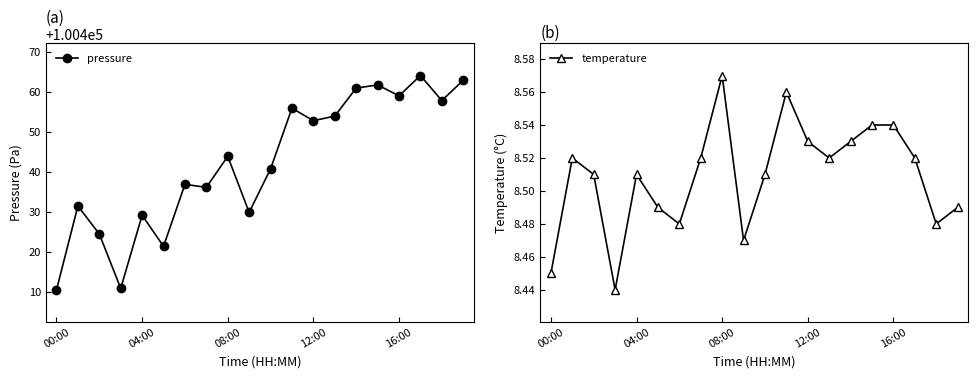

True or false: temperature and pressure cross at least once.

False